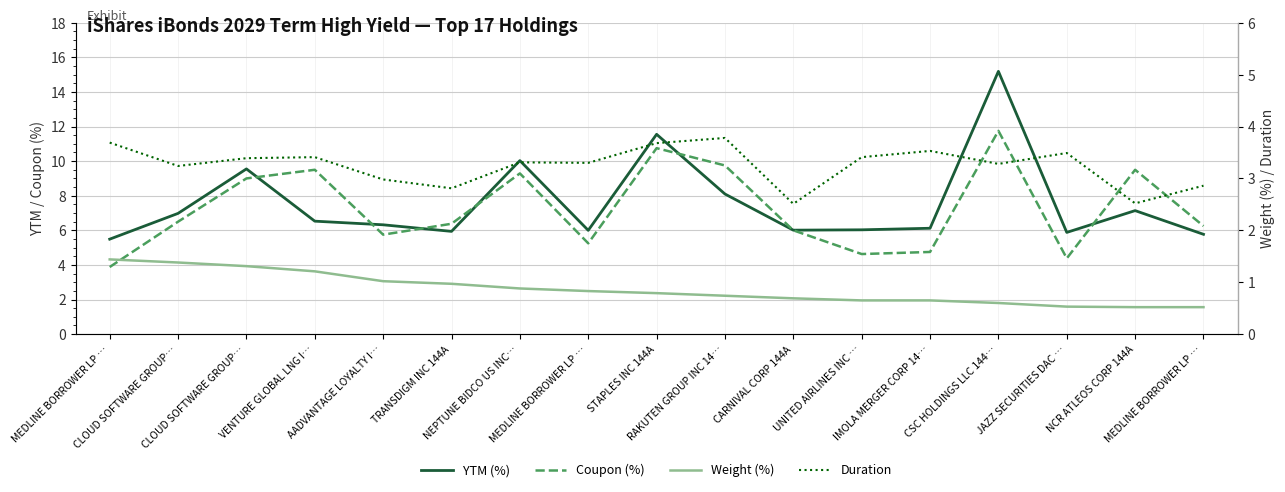

At which label is YTM (%) closest to 10?

NEPTUNE BIDCO US INC…